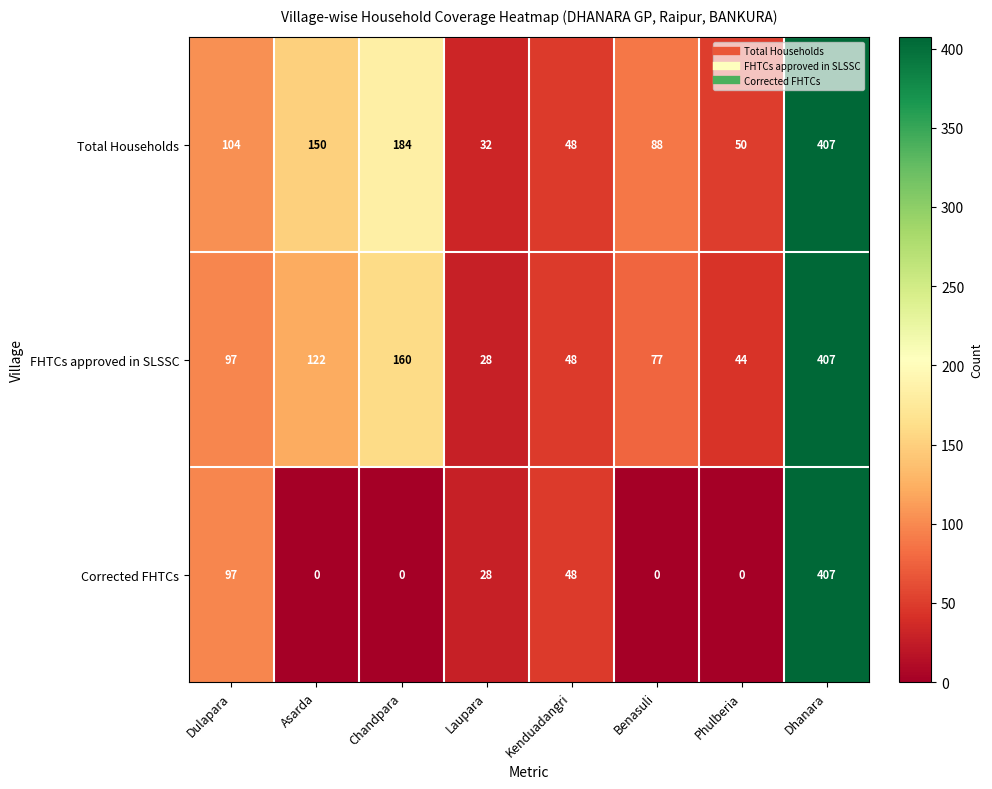

Rank the series by their average value, from highest to lowest.

Total Households, FHTCs approved in SLSSC, Corrected FHTCs